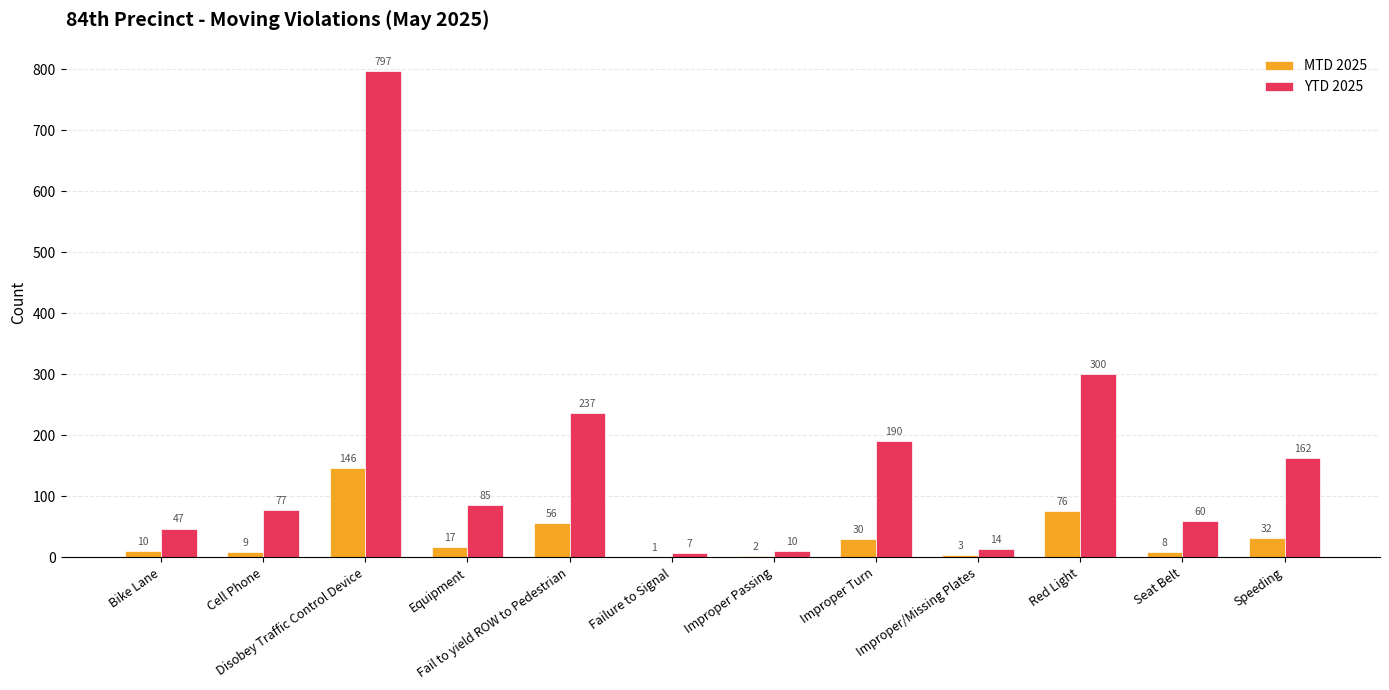

What is the sum of the MTD 2025 values at Improper Passing and Seat Belt?

10